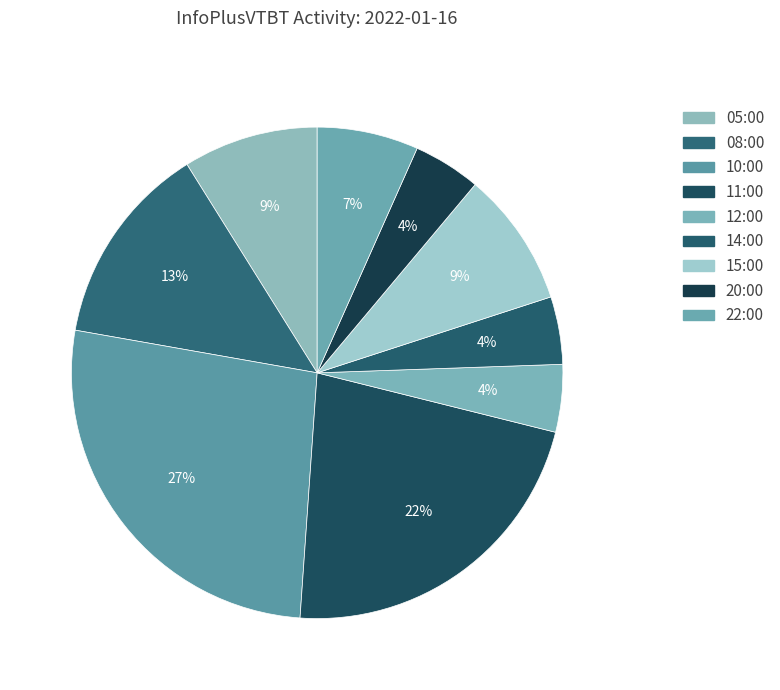

To the nearest percent, what is the average slice percentage?

11%